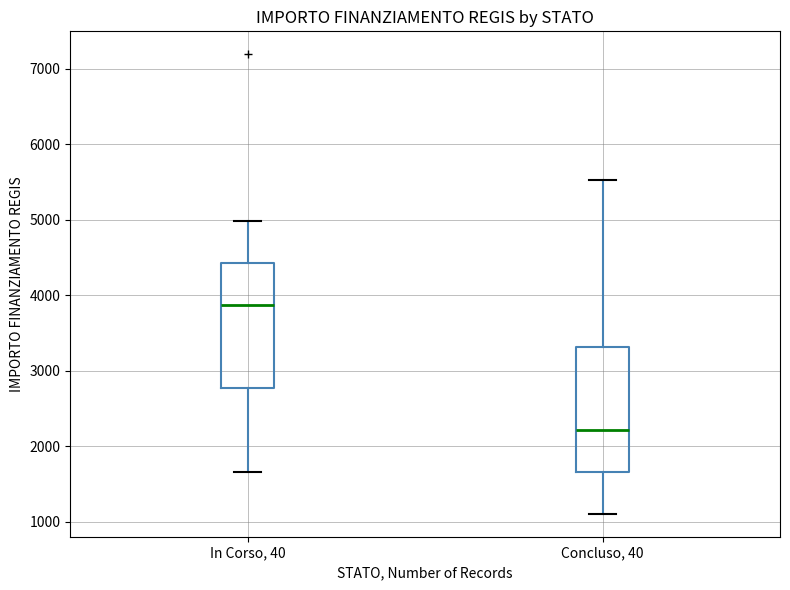

Which box has the lowest median line?

Concluso, 40